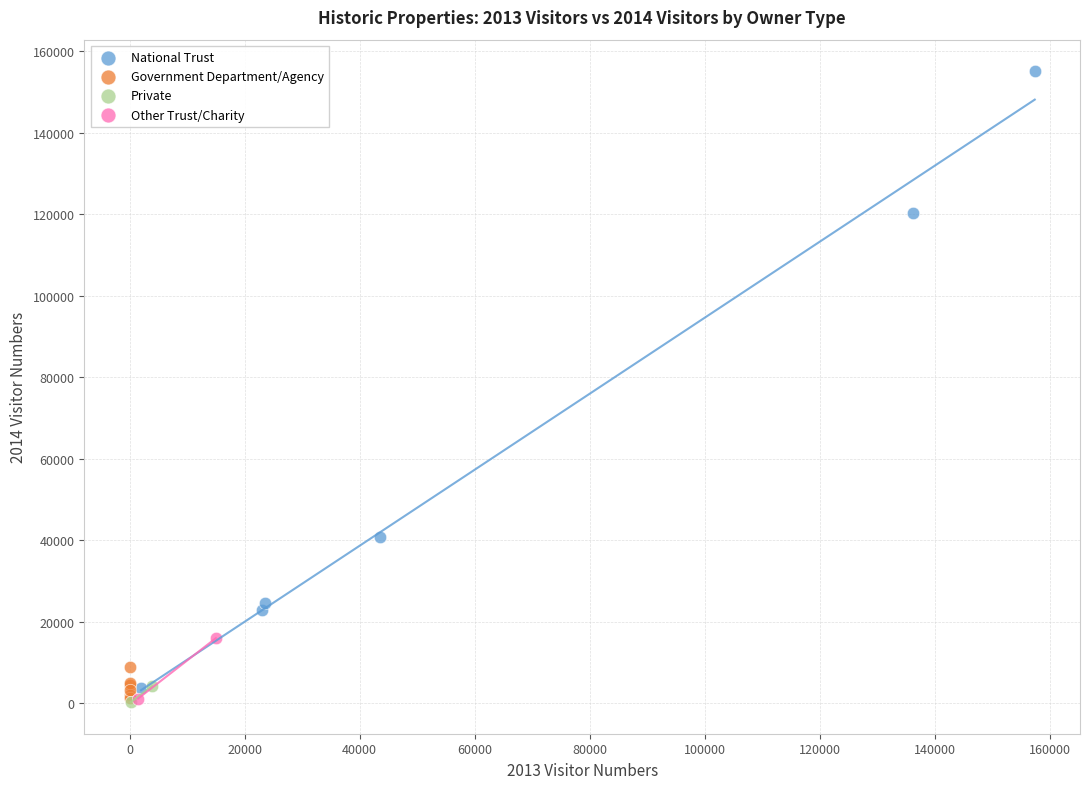

Which series reaches the maximum Y coordinate?

National Trust